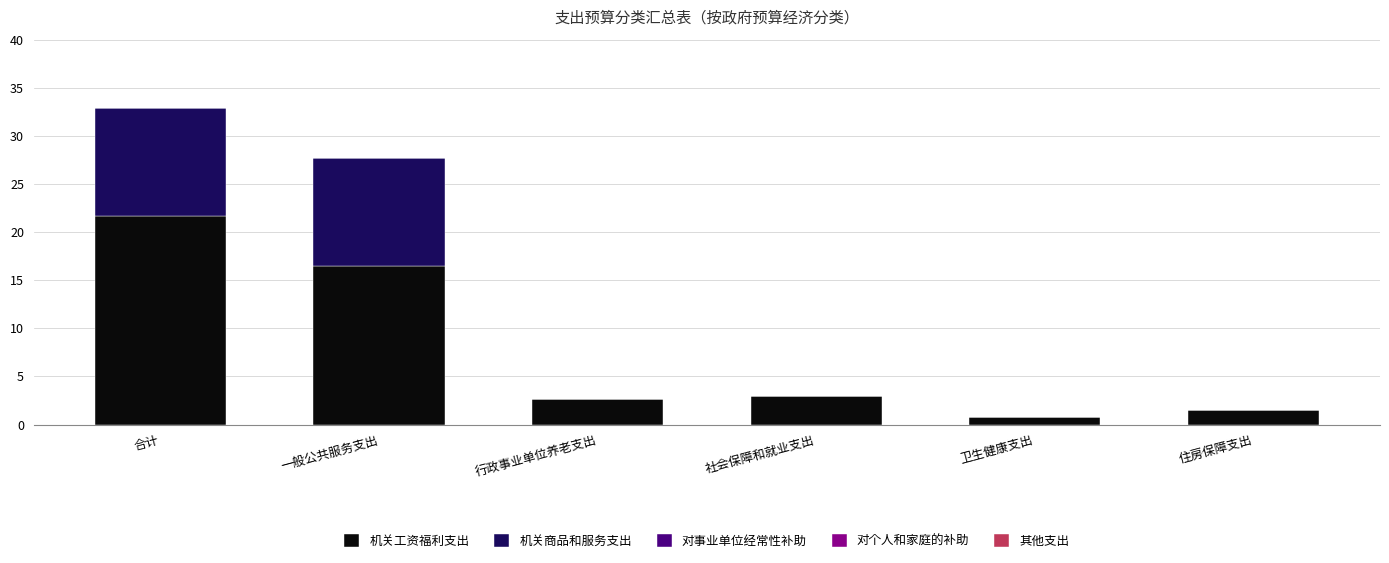

Are the bars horizontal?

No